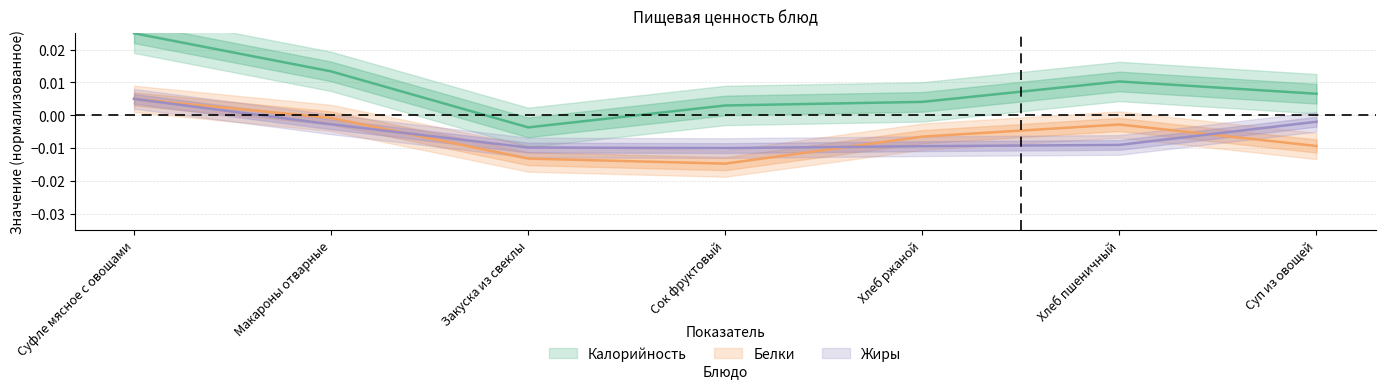

True or false: Жиры and Белки cross at least once.

True